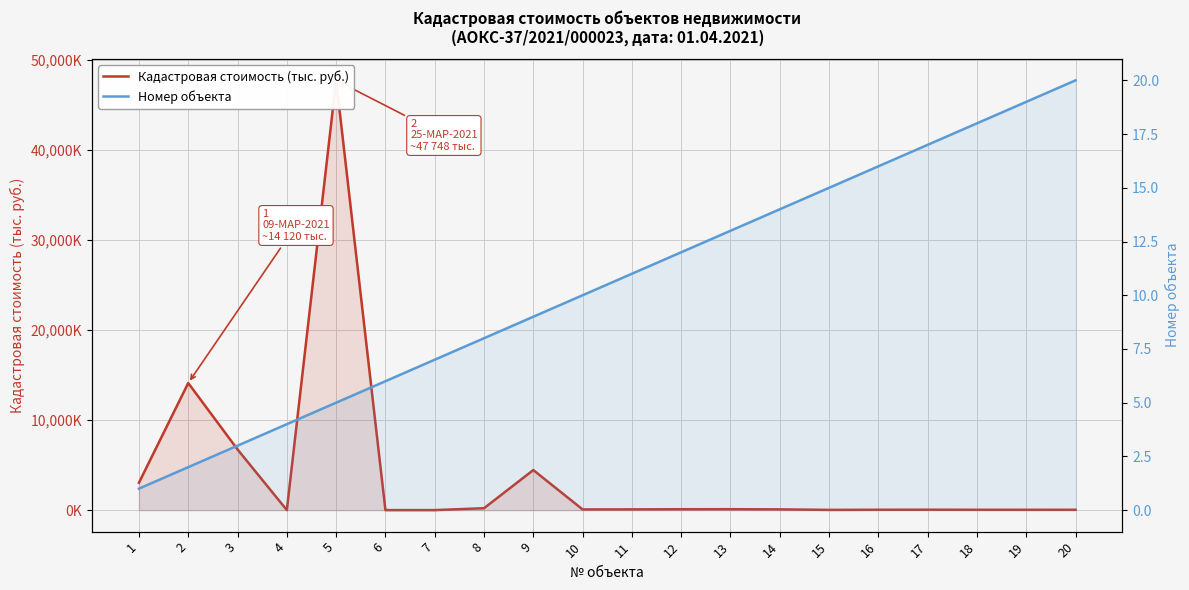

What is the difference between the maximum and minimum values in the Кадастровая стоимость (тыс. руб.) series?

47743.2